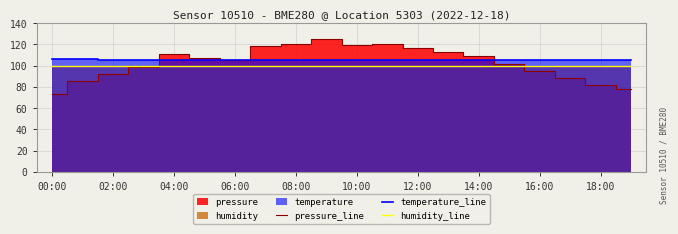

Which label corresponds to the smallest value in the chart?

00:00